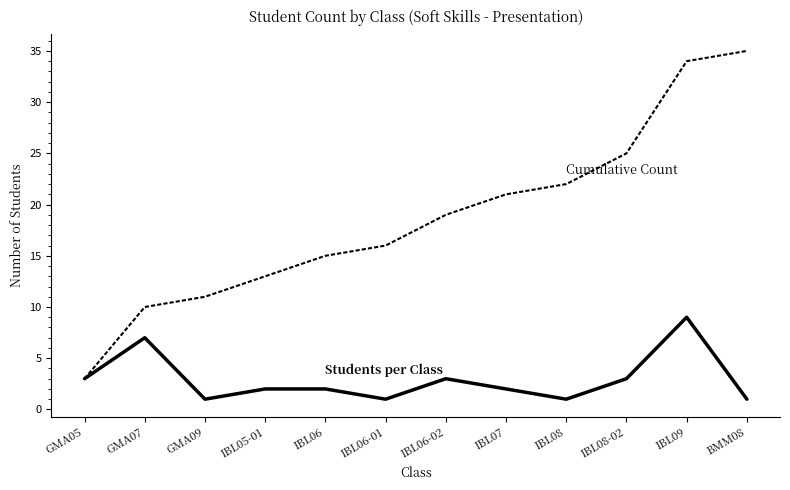

At which category does the chart reach its peak across all series?

BMM08